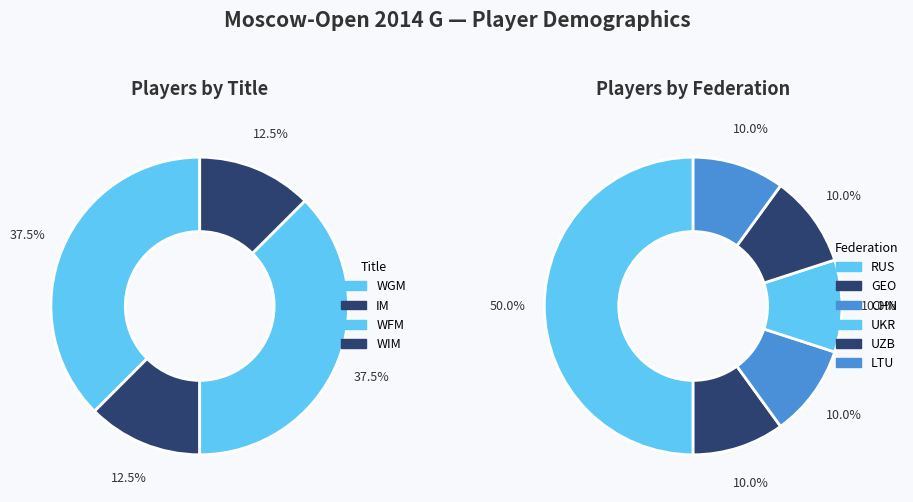

What percentage is NOT represented by IM?

87.5%